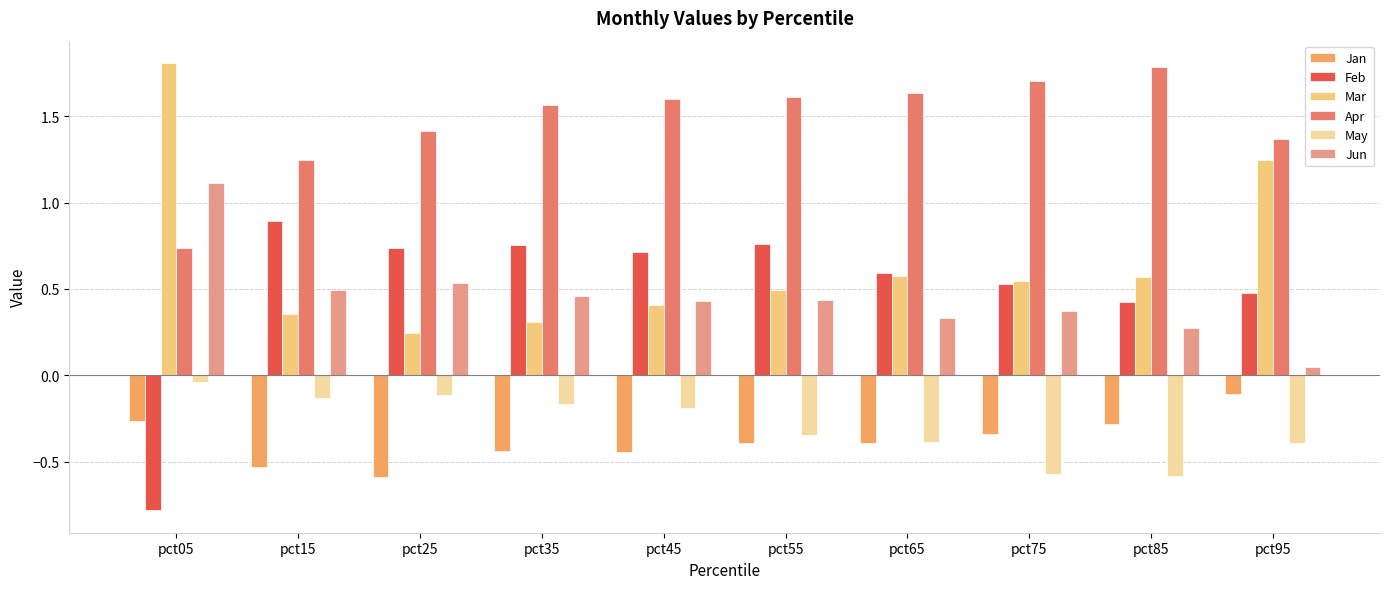

True or false: Jan has a value of -0.3 at pct75.

True